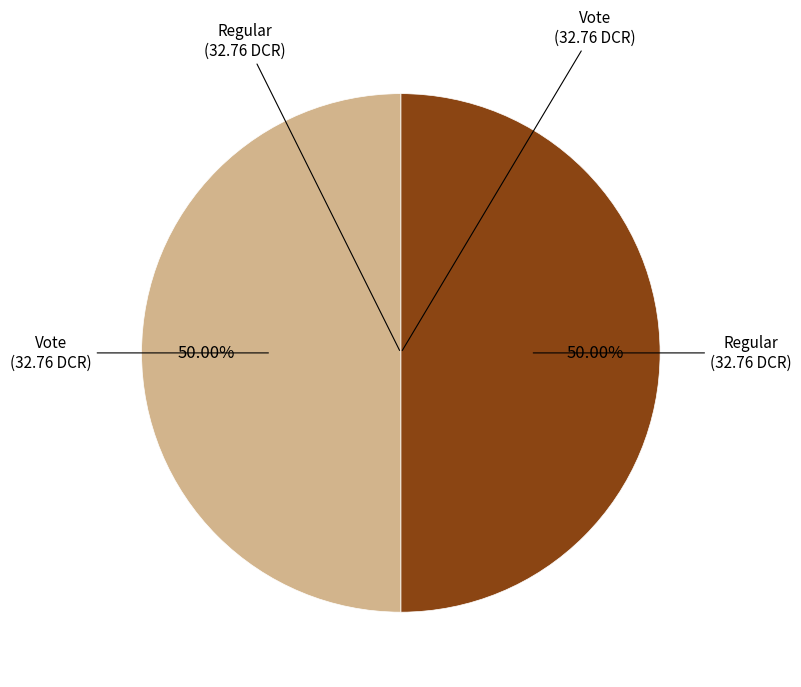

Count the number of slices in the pie.

2